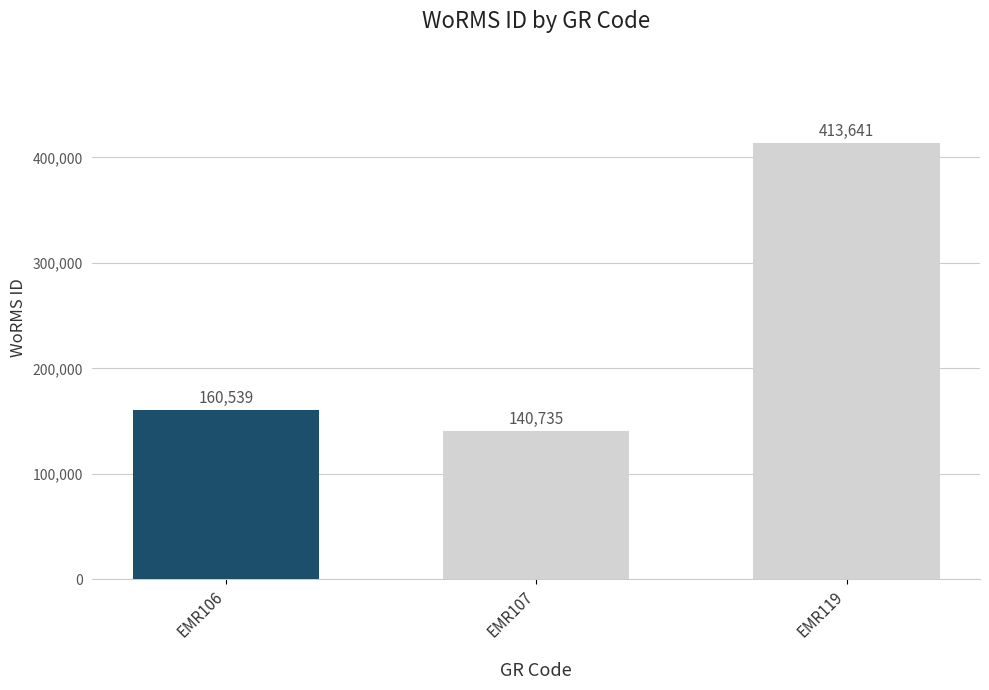

How many bars are there in total?

3